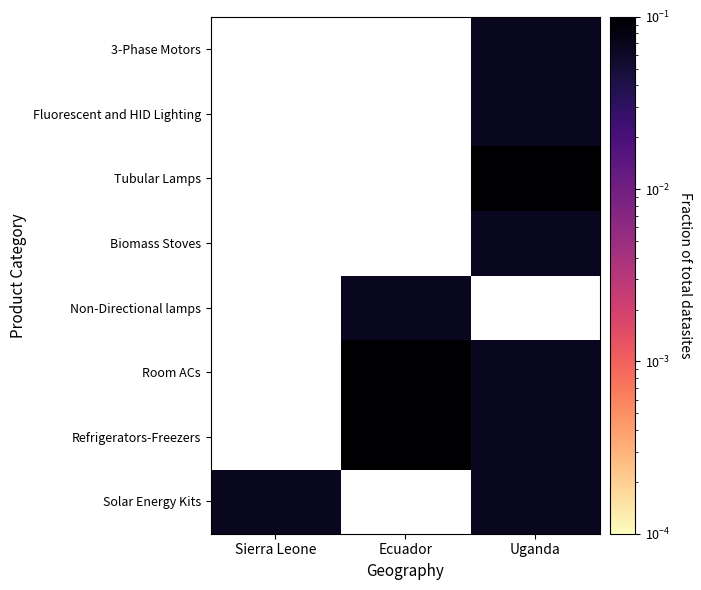

What is the minimum value shown in the chart?

0.1